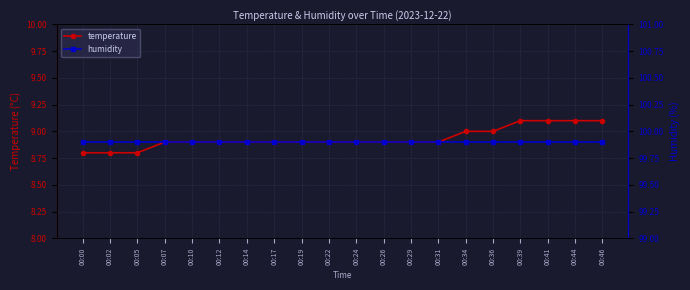

The value of humidity at 00:00 is 99.9. True or false?

True